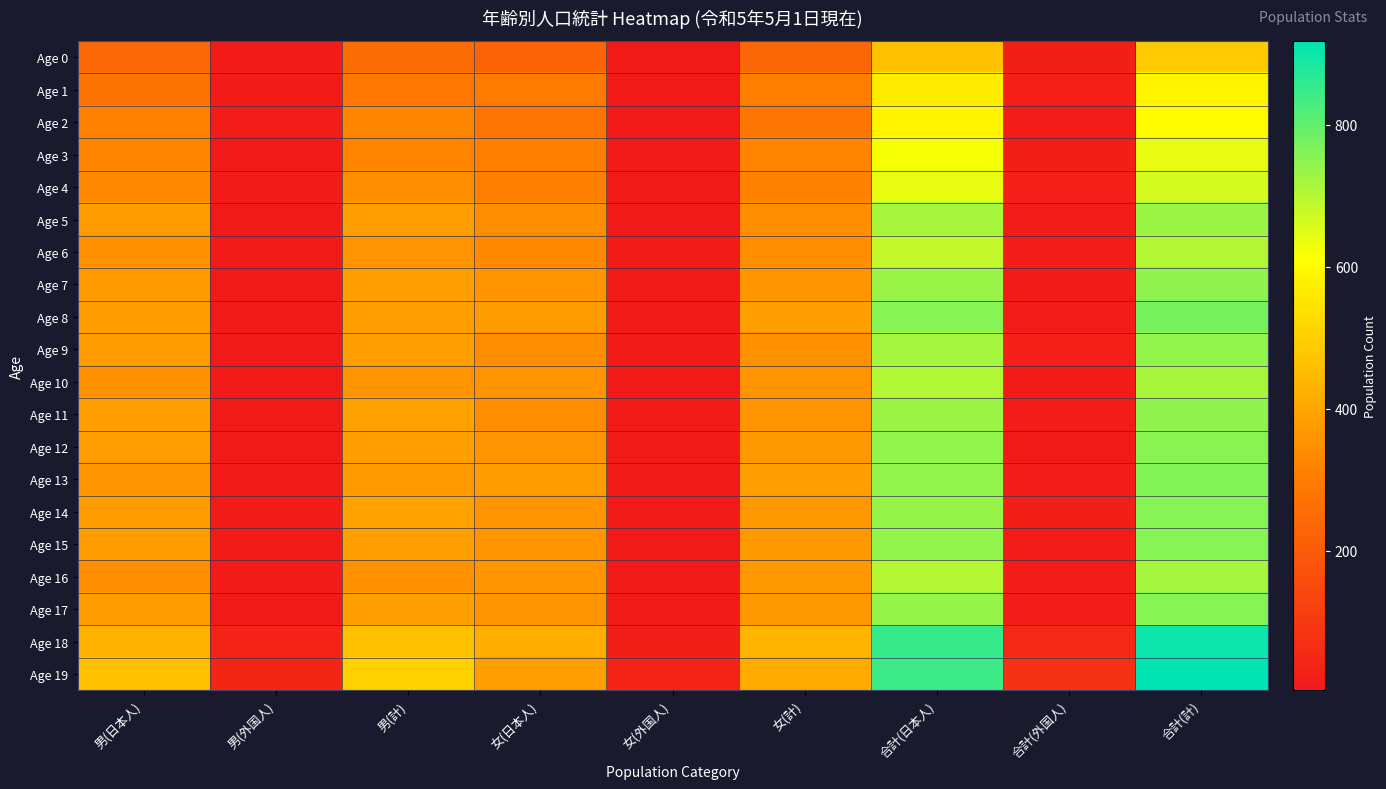

Which series changed the most between 男(日本人) and 合計(日本人)?

Age 18